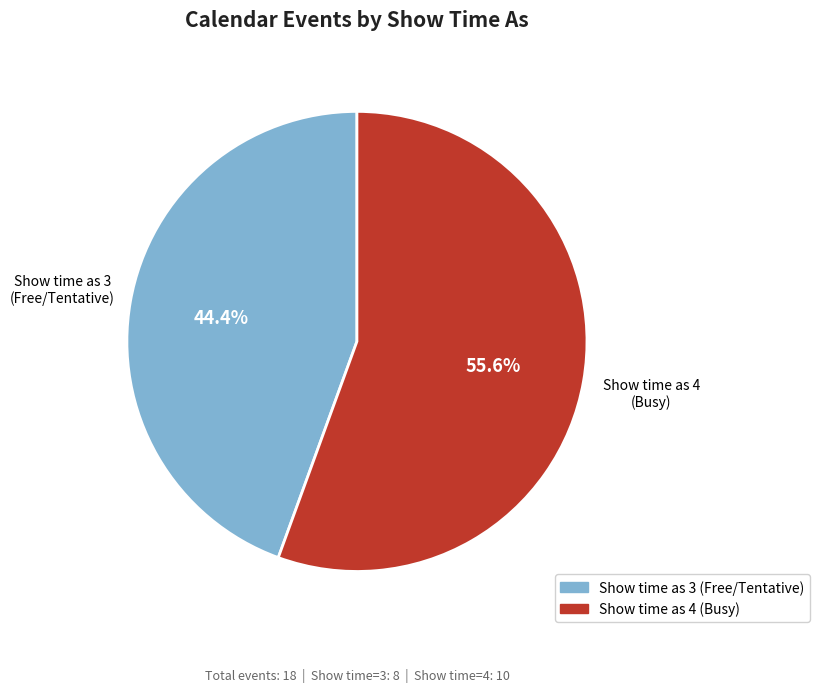

Is there any slice that represents more than half of the pie?

Yes